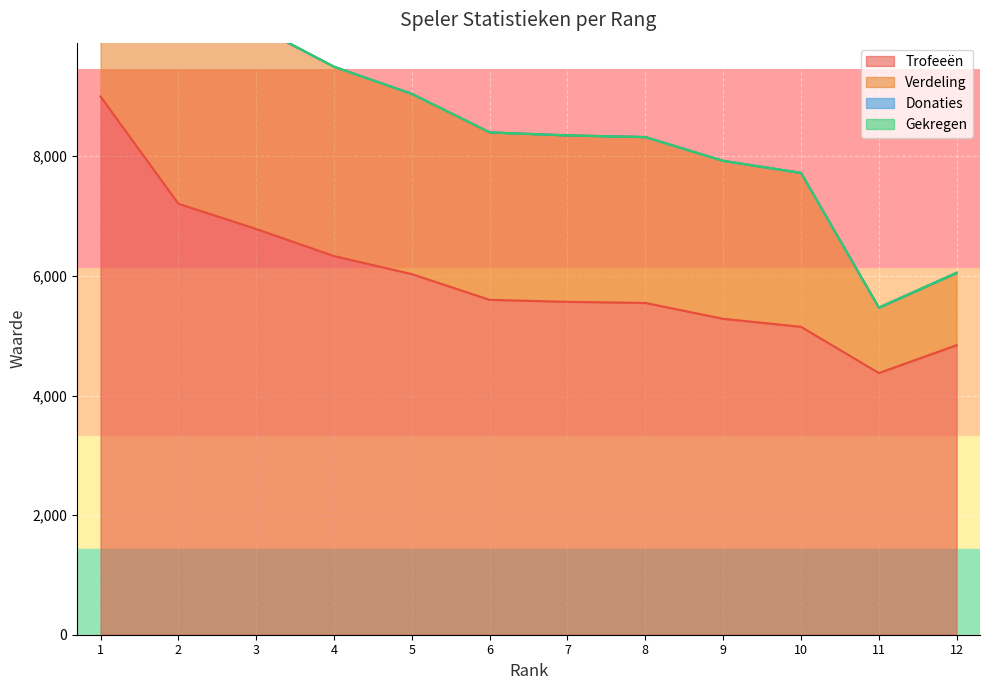

Where is the first local minimum for Verdeling?

11